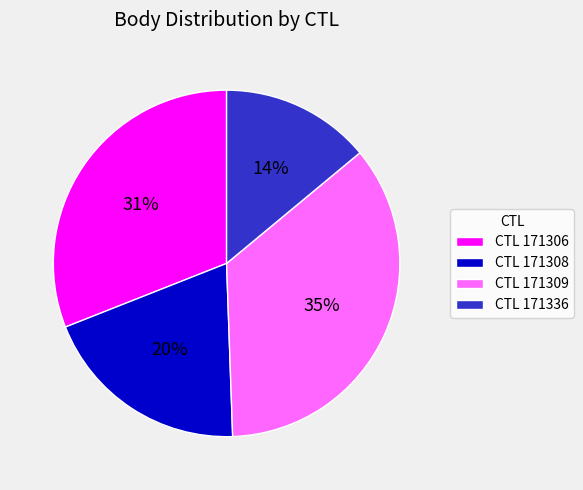

Is CTL 171306 the majority of the pie?

No